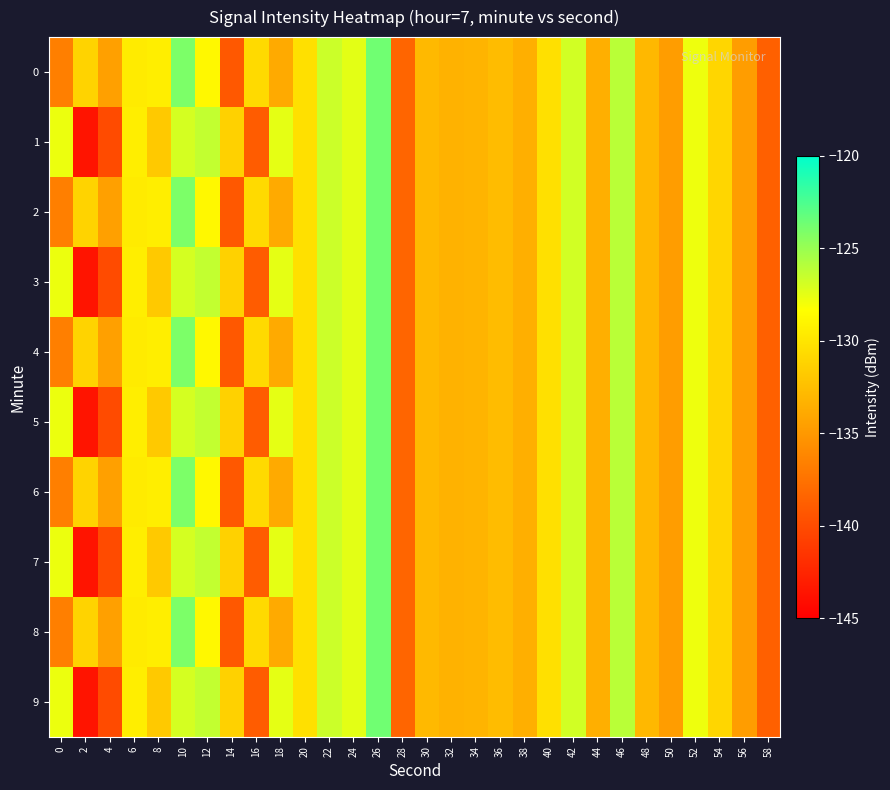

Reading right to left, transcribe all the data shown in this chart.

0: 58=-138.7	56=-134.7	54=-131.0	52=-127.8	50=-134.7	48=-133.0	46=-126.1	44=-133.6	42=-126.8	40=-130.3	38=-133.5	36=-132.7	34=-133.2	32=-133.3	30=-132.9	28=-138.3	26=-123.7	24=-127.4	22=-126.7	20=-130.3	18=-133.8	16=-130.7	14=-139.2	12=-128.8	10=-124.1	8=-129.4	6=-129.6	4=-134.5	2=-131.2	0=-136.7
1: 58=-138.7	56=-134.7	54=-131.0	52=-127.8	50=-134.7	48=-133.0	46=-126.1	44=-133.6	42=-126.8	40=-130.3	38=-133.5	36=-132.7	34=-133.2	32=-133.3	30=-132.9	28=-138.3	26=-123.7	24=-127.4	22=-126.7	20=-130.3	18=-127.5	16=-139.0	14=-131.3	12=-126.4	10=-127.0	8=-131.8	6=-129.4	4=-140.0	2=-143.7	0=-127.8
2: 58=-138.7	56=-134.7	54=-131.0	52=-127.8	50=-134.7	48=-133.0	46=-126.1	44=-133.6	42=-126.8	40=-130.3	38=-133.5	36=-132.7	34=-133.2	32=-133.3	30=-132.9	28=-138.3	26=-123.7	24=-127.4	22=-126.7	20=-130.3	18=-133.8	16=-130.7	14=-139.2	12=-128.8	10=-124.1	8=-129.4	6=-129.6	4=-134.5	2=-131.2	0=-136.7
3: 58=-138.7	56=-134.7	54=-131.0	52=-127.8	50=-134.7	48=-133.0	46=-126.1	44=-133.6	42=-126.8	40=-130.3	38=-133.5	36=-132.7	34=-133.2	32=-133.3	30=-132.9	28=-138.3	26=-123.7	24=-127.4	22=-126.7	20=-130.3	18=-127.5	16=-139.0	14=-131.3	12=-126.4	10=-127.0	8=-131.8	6=-129.4	4=-140.0	2=-143.7	0=-127.8
4: 58=-138.7	56=-134.7	54=-131.0	52=-127.8	50=-134.7	48=-133.0	46=-126.1	44=-133.6	42=-126.8	40=-130.3	38=-133.5	36=-132.7	34=-133.2	32=-133.3	30=-132.9	28=-138.3	26=-123.7	24=-127.4	22=-126.7	20=-130.3	18=-133.8	16=-130.7	14=-139.2	12=-128.8	10=-124.1	8=-129.4	6=-129.6	4=-134.5	2=-131.2	0=-136.7
5: 58=-138.7	56=-134.7	54=-131.0	52=-127.8	50=-134.7	48=-133.0	46=-126.1	44=-133.6	42=-126.8	40=-130.3	38=-133.5	36=-132.7	34=-133.2	32=-133.3	30=-132.9	28=-138.3	26=-123.7	24=-127.4	22=-126.7	20=-130.3	18=-127.5	16=-139.0	14=-131.3	12=-126.4	10=-127.0	8=-131.8	6=-129.4	4=-140.0	2=-143.7	0=-127.8
6: 58=-138.7	56=-134.7	54=-131.0	52=-127.8	50=-134.7	48=-133.0	46=-126.1	44=-133.6	42=-126.8	40=-130.3	38=-133.5	36=-132.7	34=-133.2	32=-133.3	30=-132.9	28=-138.3	26=-123.7	24=-127.4	22=-126.7	20=-130.3	18=-133.8	16=-130.7	14=-139.2	12=-128.8	10=-124.1	8=-129.4	6=-129.6	4=-134.5	2=-131.2	0=-136.7
7: 58=-138.7	56=-134.7	54=-131.0	52=-127.8	50=-134.7	48=-133.0	46=-126.1	44=-133.6	42=-126.8	40=-130.3	38=-133.5	36=-132.7	34=-133.2	32=-133.3	30=-132.9	28=-138.3	26=-123.7	24=-127.4	22=-126.7	20=-130.3	18=-127.5	16=-139.0	14=-131.3	12=-126.4	10=-127.0	8=-131.8	6=-129.4	4=-140.0	2=-143.7	0=-127.8
8: 58=-138.7	56=-134.7	54=-131.0	52=-127.8	50=-134.7	48=-133.0	46=-126.1	44=-133.6	42=-126.8	40=-130.3	38=-133.5	36=-132.7	34=-133.2	32=-133.3	30=-132.9	28=-138.3	26=-123.7	24=-127.4	22=-126.7	20=-130.3	18=-133.8	16=-130.7	14=-139.2	12=-128.8	10=-124.1	8=-129.4	6=-129.6	4=-134.5	2=-131.2	0=-136.7
9: 58=-138.7	56=-134.7	54=-131.0	52=-127.8	50=-134.7	48=-133.0	46=-126.1	44=-133.6	42=-126.8	40=-130.3	38=-133.5	36=-132.7	34=-133.2	32=-133.3	30=-132.9	28=-138.3	26=-123.7	24=-127.4	22=-126.7	20=-130.3	18=-127.5	16=-139.0	14=-131.3	12=-126.4	10=-127.0	8=-131.8	6=-129.4	4=-140.0	2=-143.7	0=-127.8